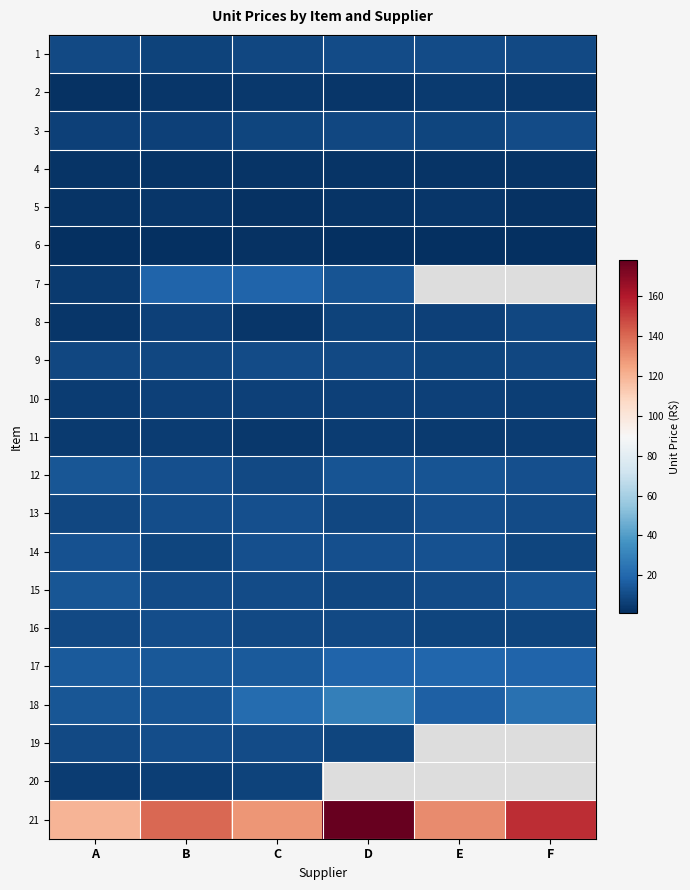

At which category is the sum across all series the highest?

D